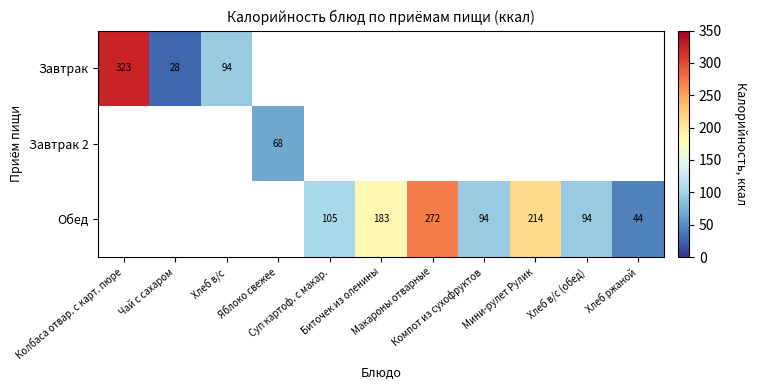

Which series has the largest range (max minus min)?

Завтрак